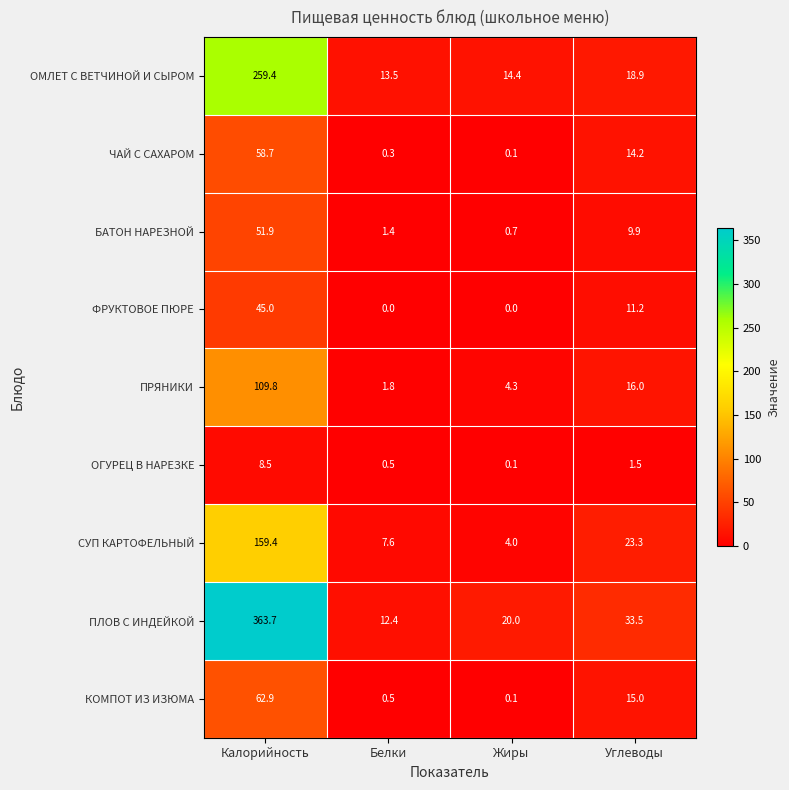

What is the highest value of the ОГУРЕЦ В НАРЕЗКЕ series?

8.5